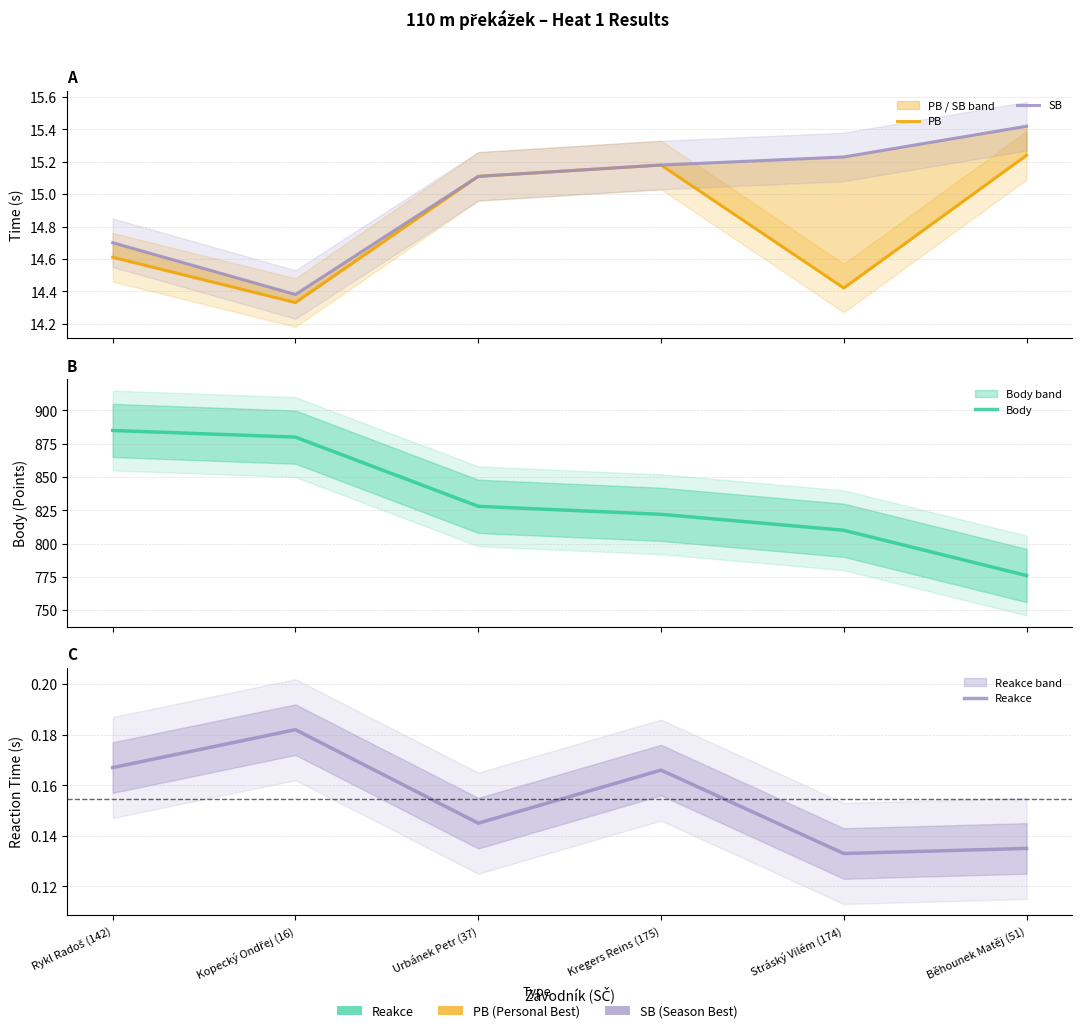

How many series are shown in this chart?

4